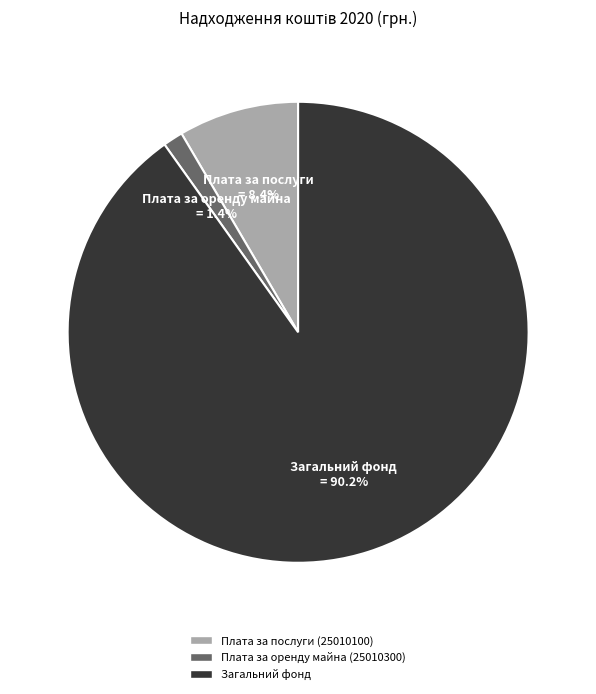

Is it true that Плата за послуги (25010100) is 20% of the pie?

False